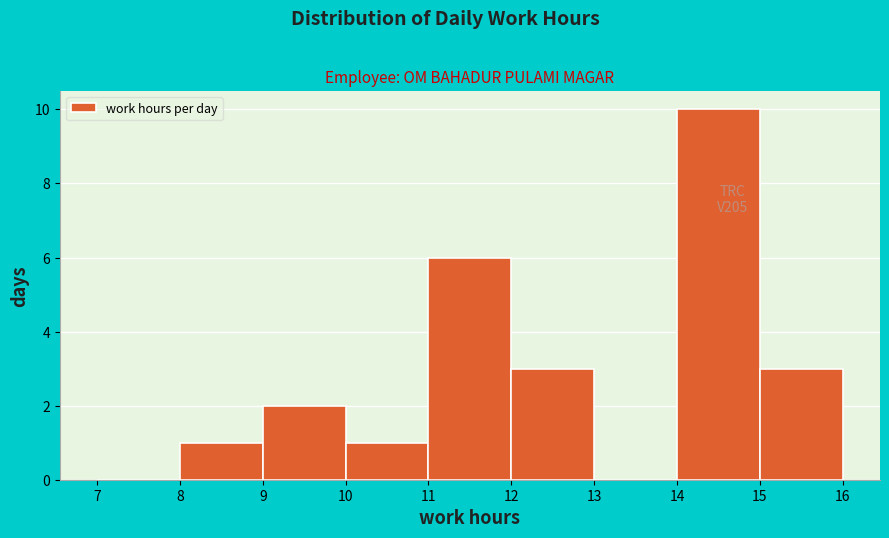

Which range on the x-axis has the tallest bar?

14 to 15